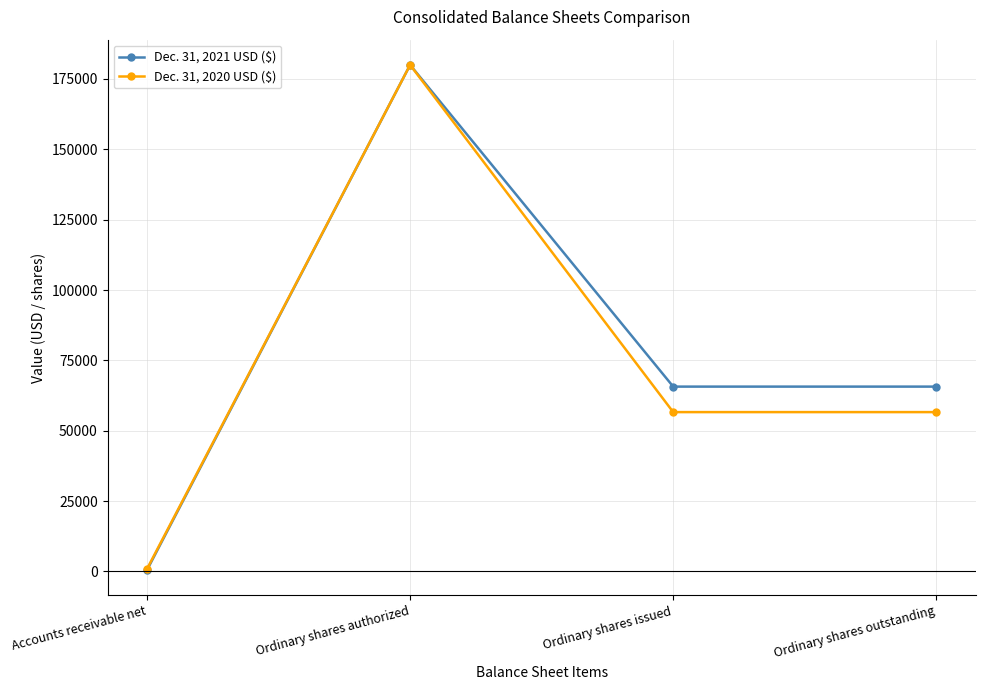

What is the value of the Dec. 31, 2021 USD ($) point at the 2nd from the left?

180000